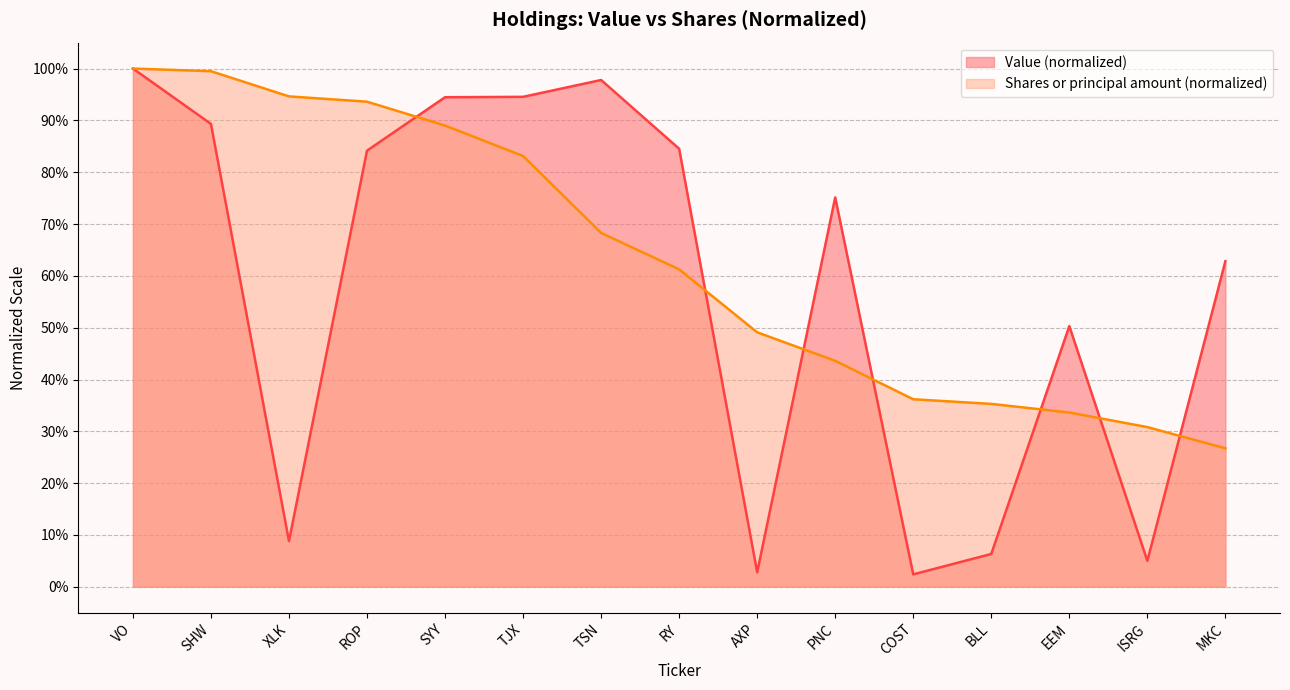

What is the total value across all series at ROP?

1.8